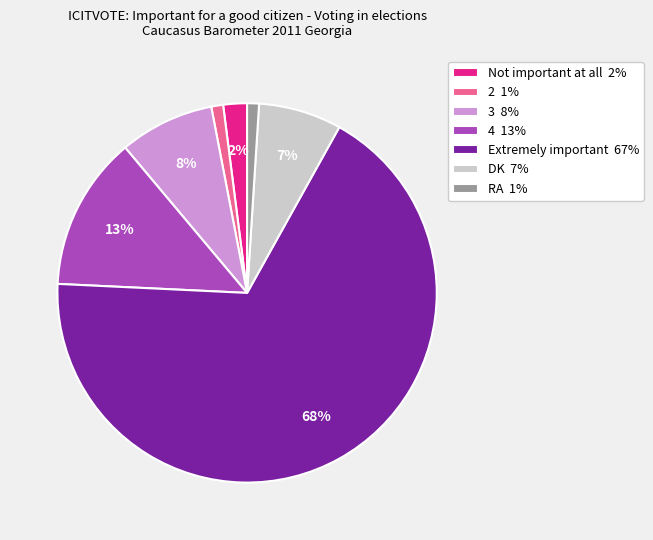

True or false: 4 accounts for 19% of the total.

False